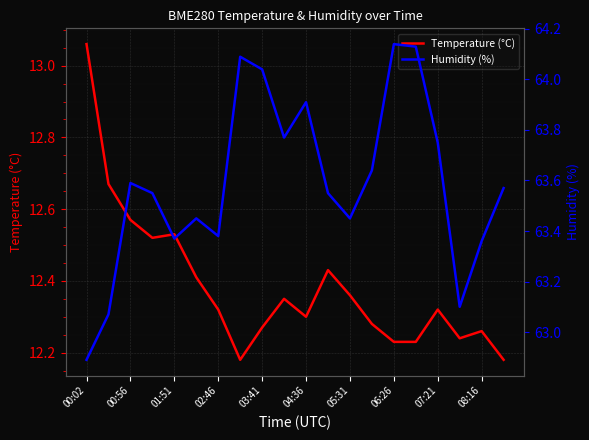

Is it true that Temperature (°C) equals 18.9 at 08:16?

False